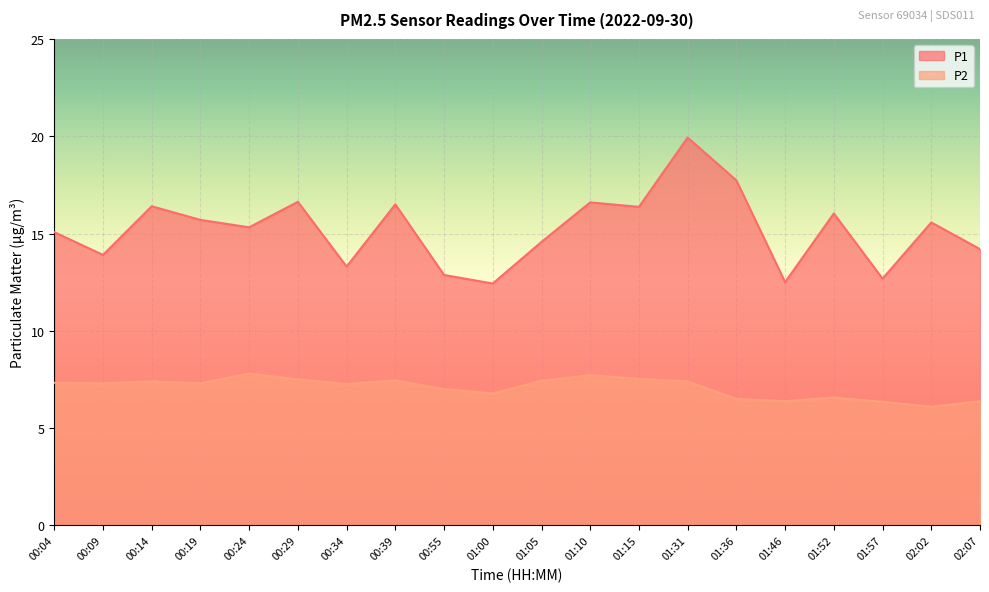

At which category is the sum across all series the highest?

01:31